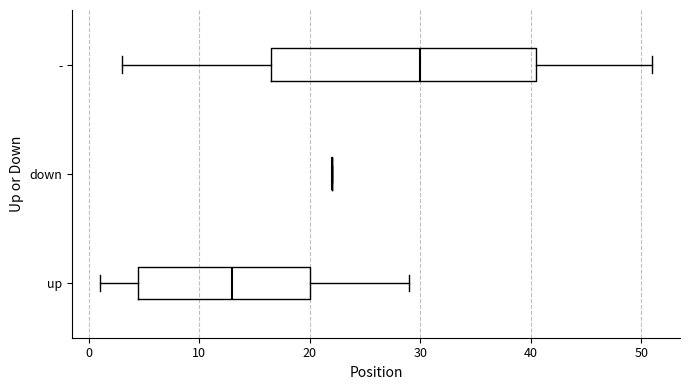

Comparing the boxes themselves (not the whiskers), which one is the widest?

-